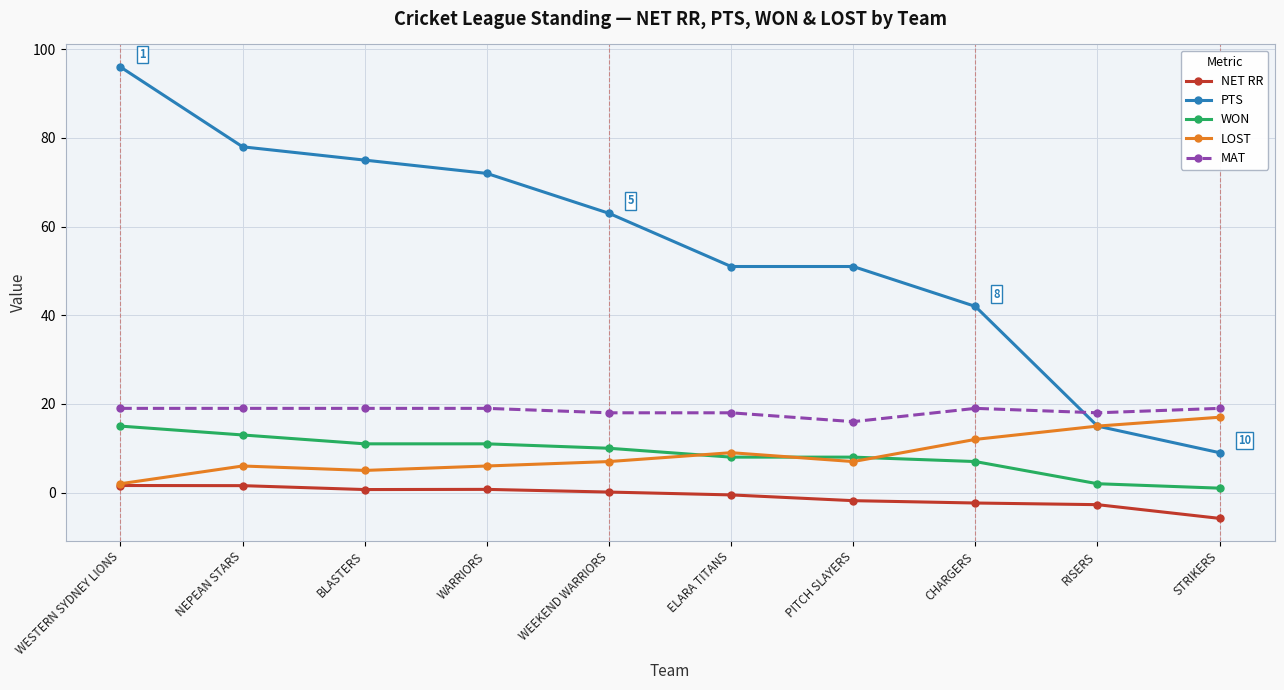

True or false: WON and NET RR cross at least once.

False